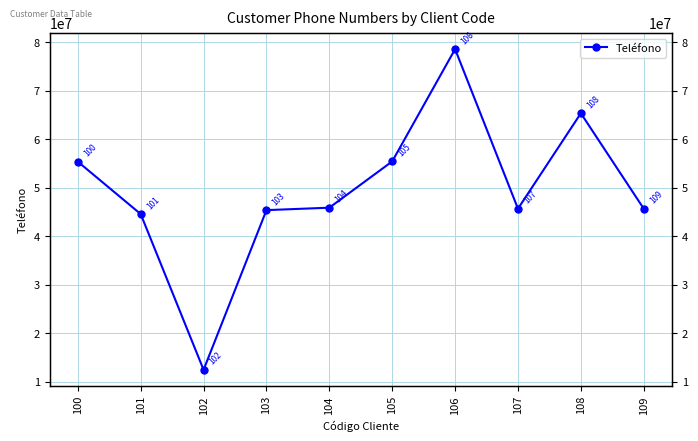

True or false: there are more than 1 points higher than both neighbors.

True